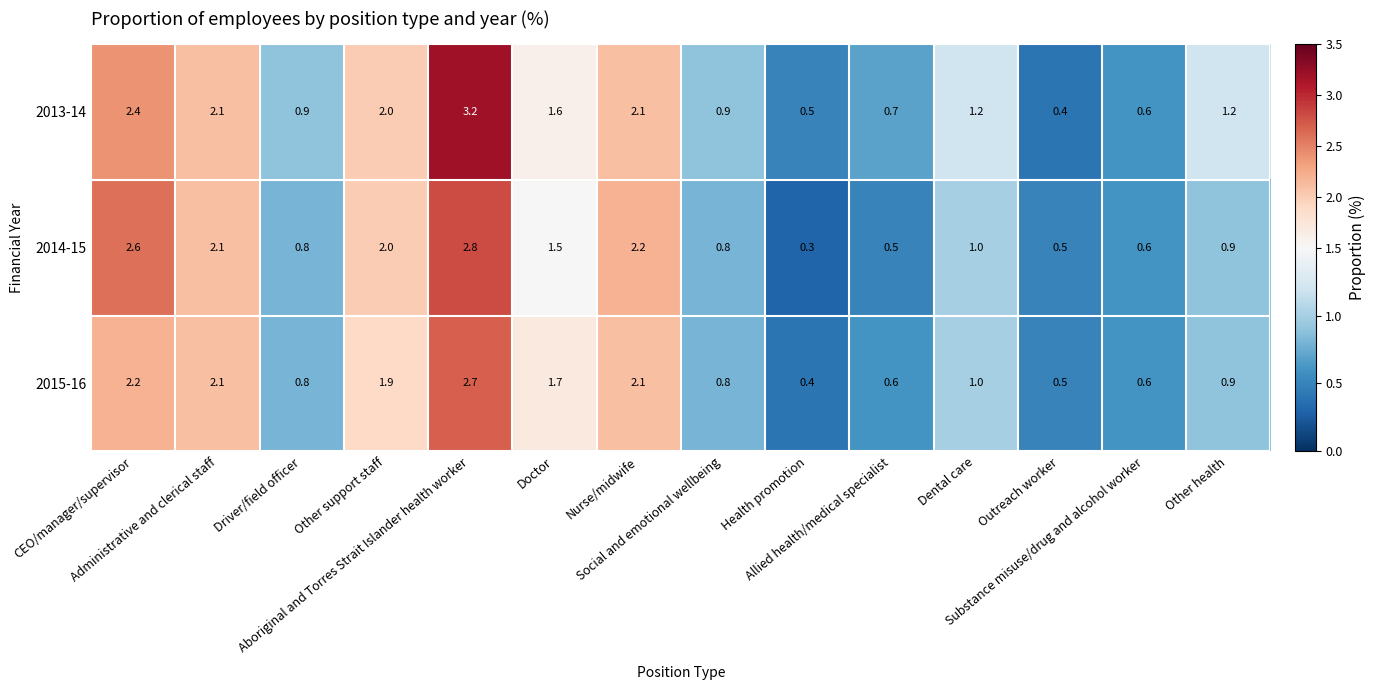

Which series has the largest total across all categories?

2013-14